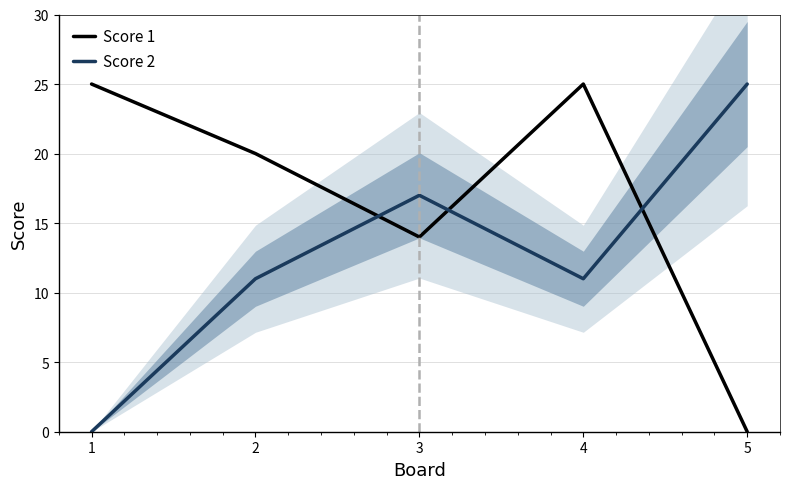

In Score 1, how many points are lower than both neighbors (excluding endpoints)?

1